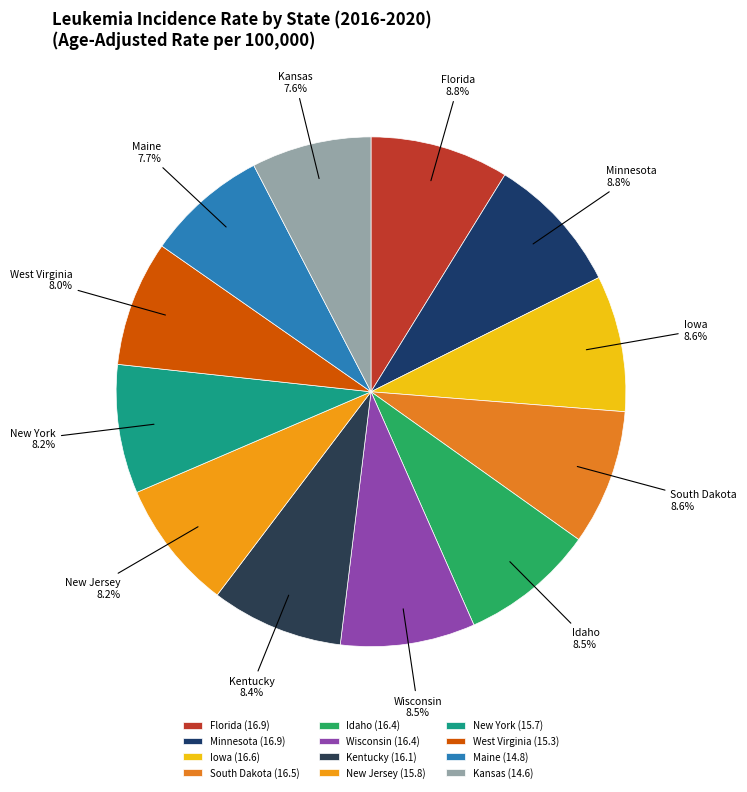

Combined, do Wisconsin and Kansas account for over 50%?

No